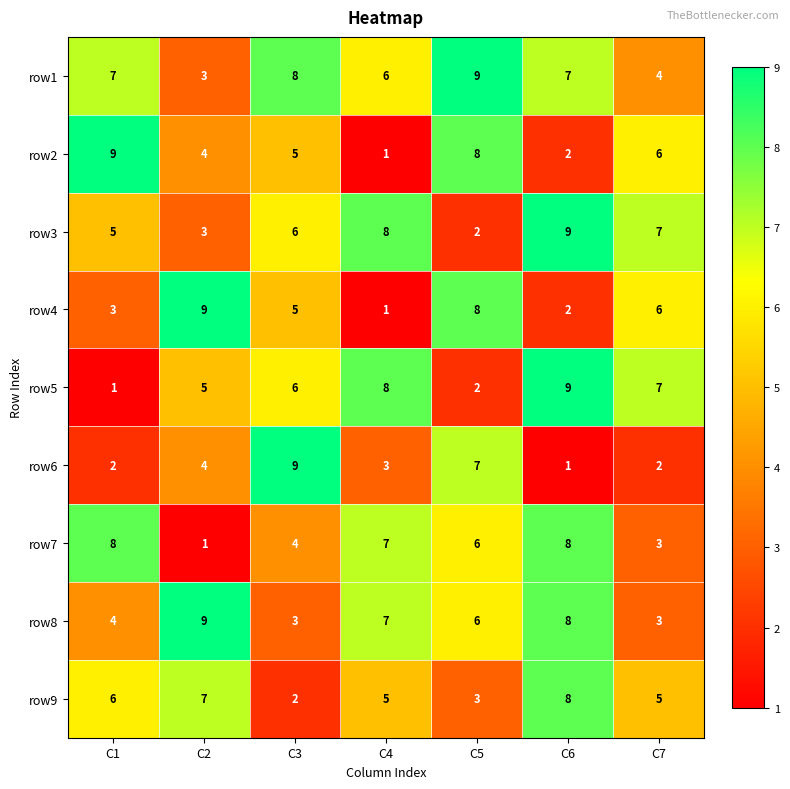

What is the difference between the row8 values at C1 and C4?

3